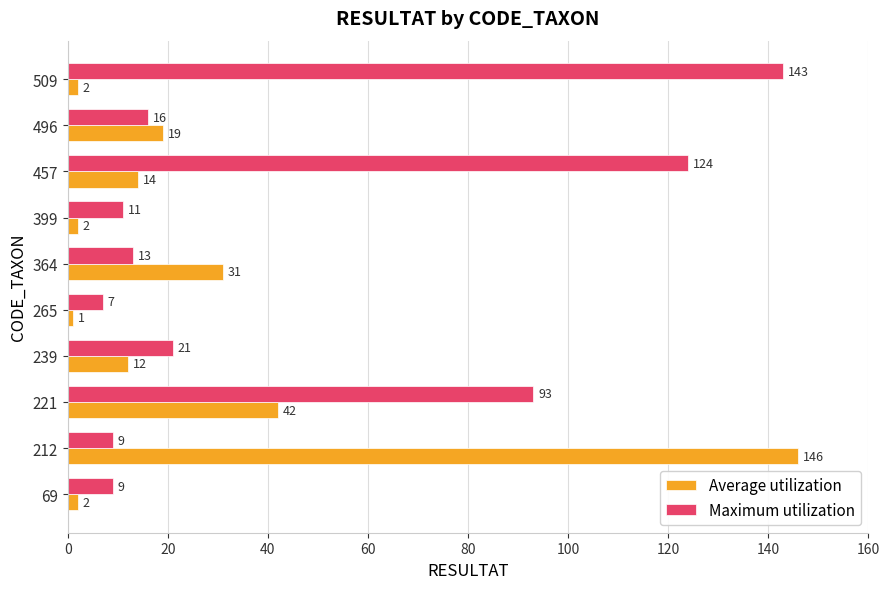

Which series has the largest total across all categories?

Maximum utilization